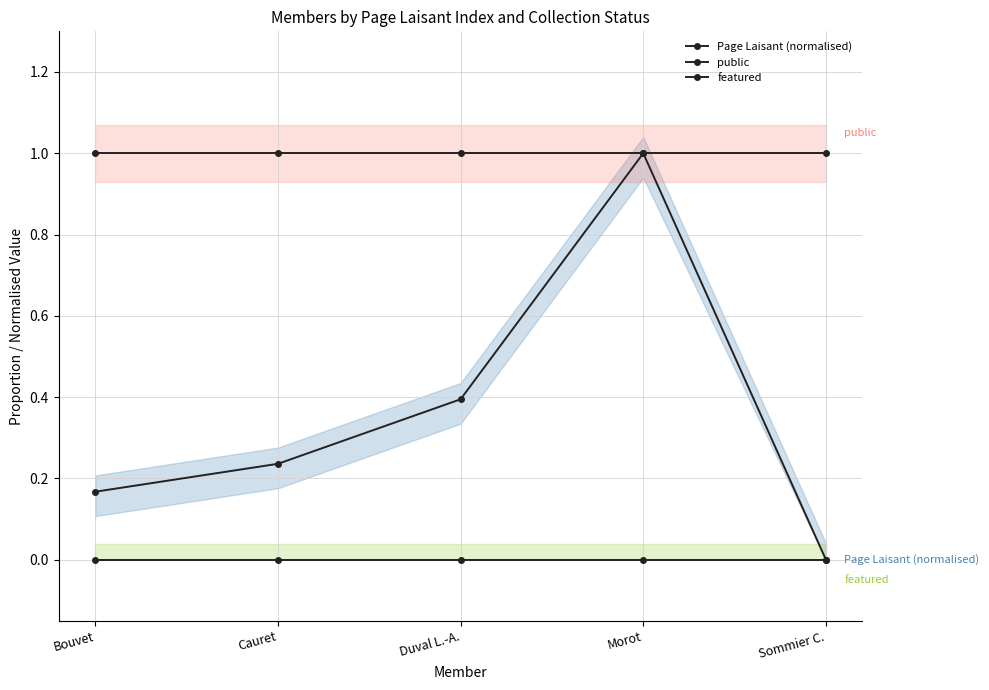

What is the label of the 3rd point from the left?

Duval L.-A.